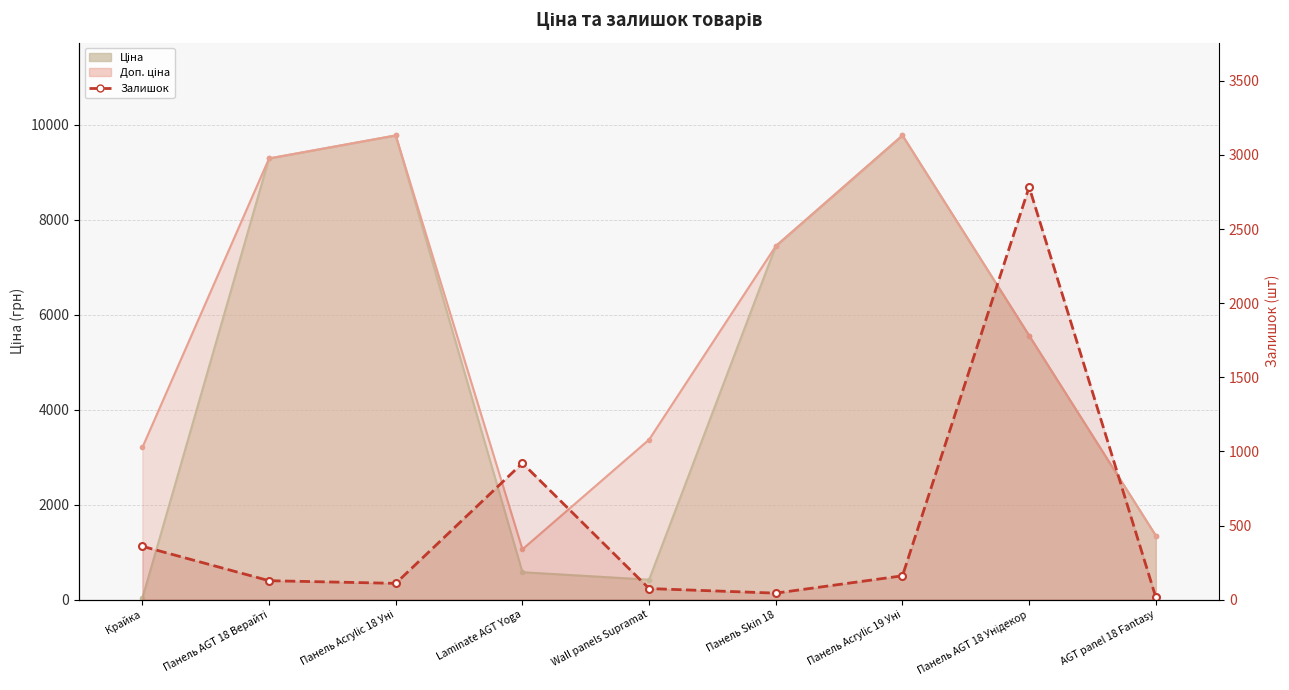

Does the chart display data point markers on the line(s)?

Yes